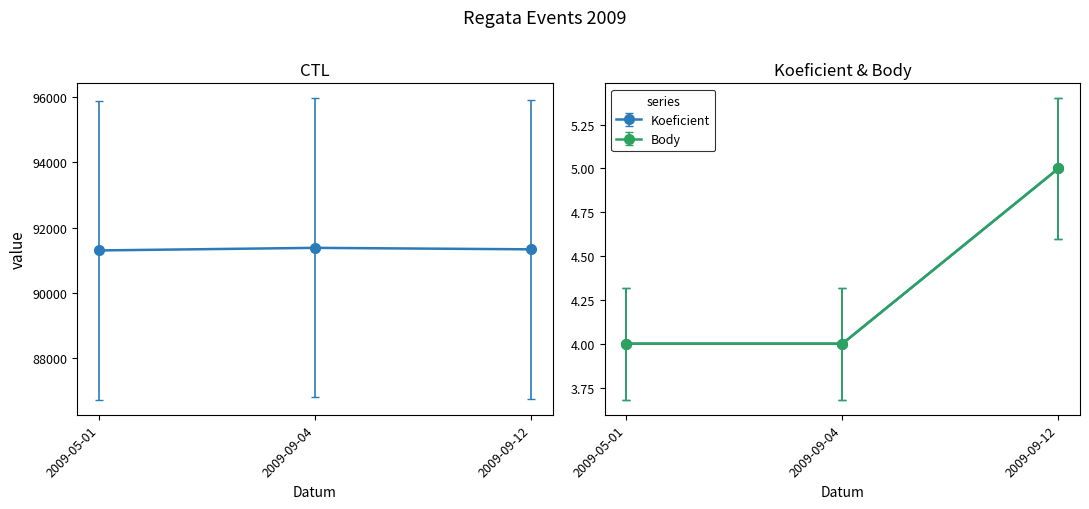

The Body series shows 4 at 2009-05-01. True or false?

True